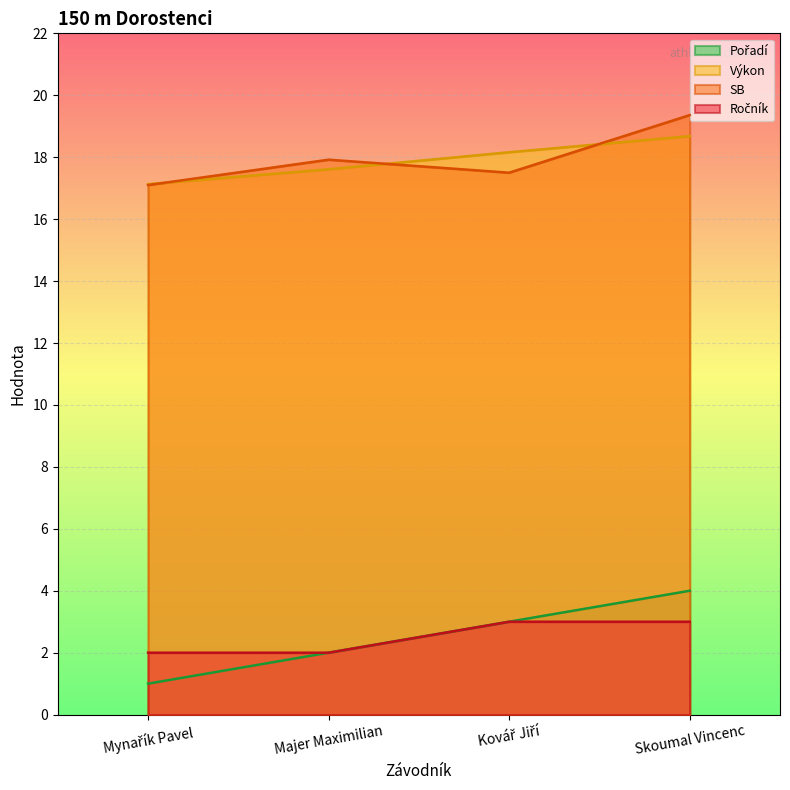

Is it true that SB equals 19.4 at Skoumal Vincenc?

True